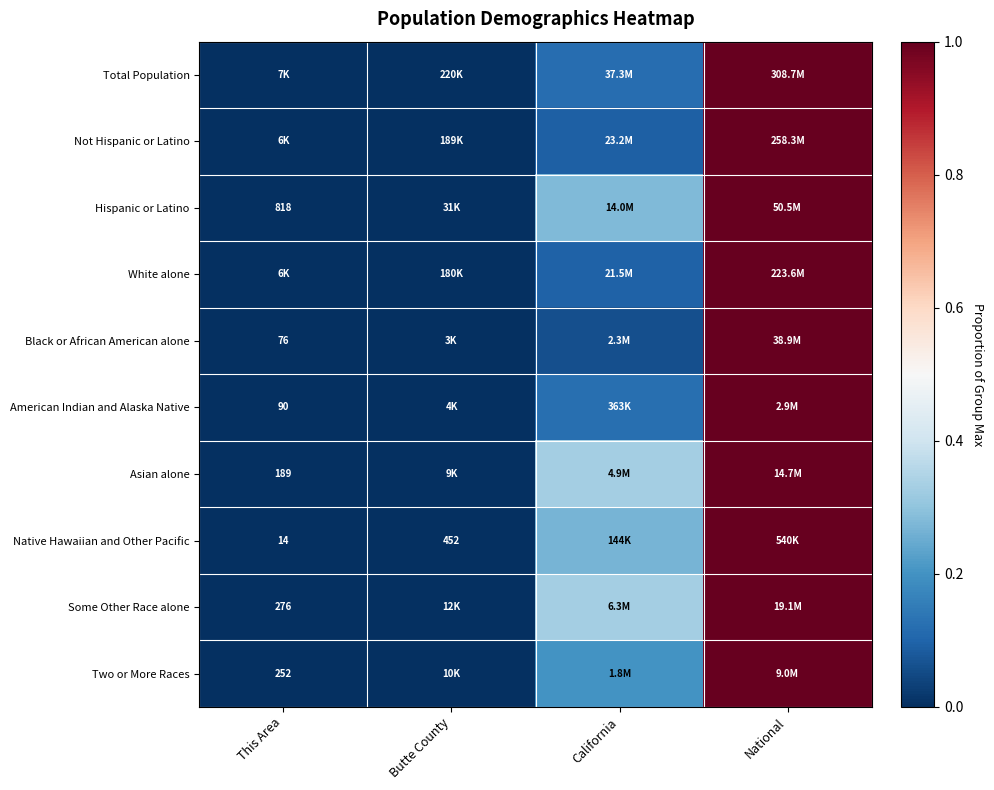

Is the value of Two or More Races at This Area greater than the value of Hispanic or Latino at This Area?

No